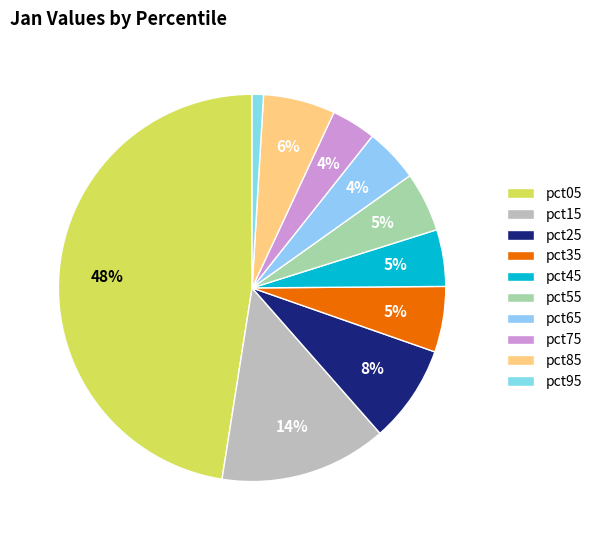

What is the change in value from pct05 to pct65?

-4.2